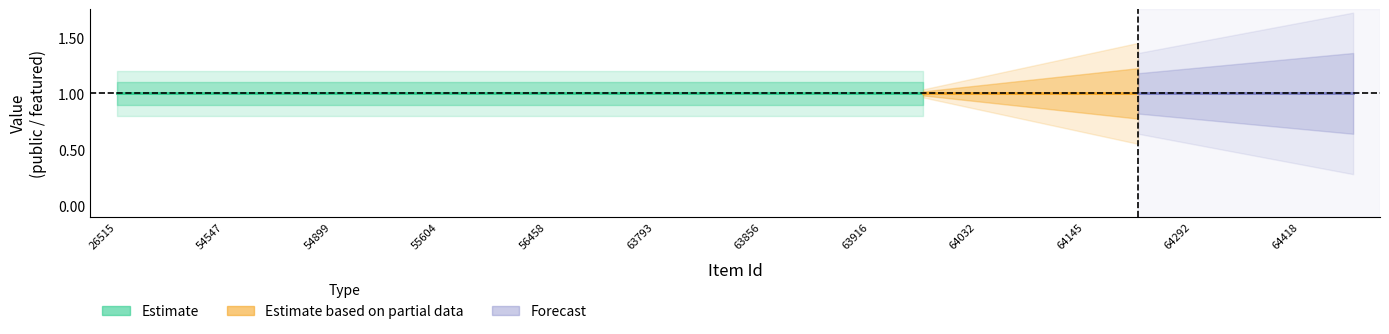

Which category has the lowest value in the featured series?

26515